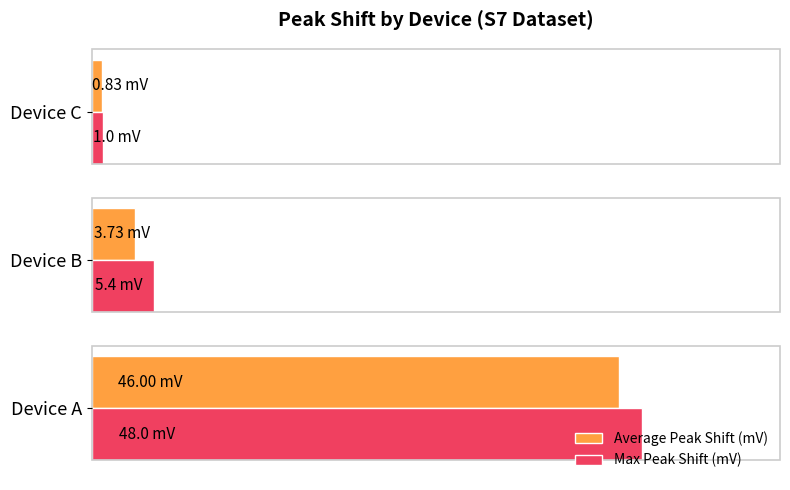

List the series in order of their peak value, lowest first.

Average Peak Shift (mV), Max Peak Shift (mV)